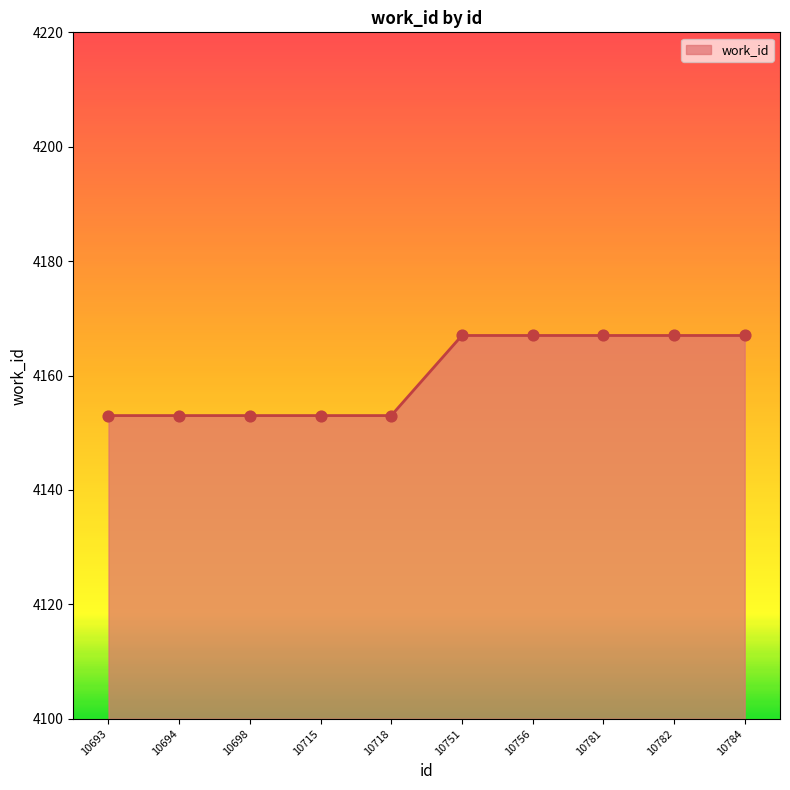

What is the change in value from 10694 to 10781?

+14